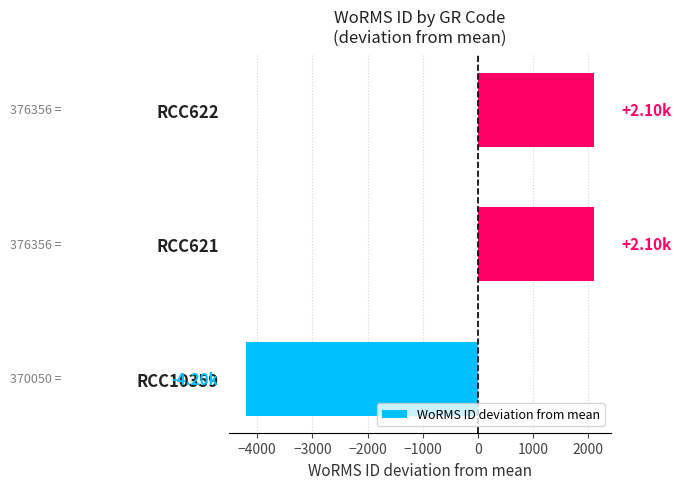

What is the difference between the maximum and minimum values?

6306